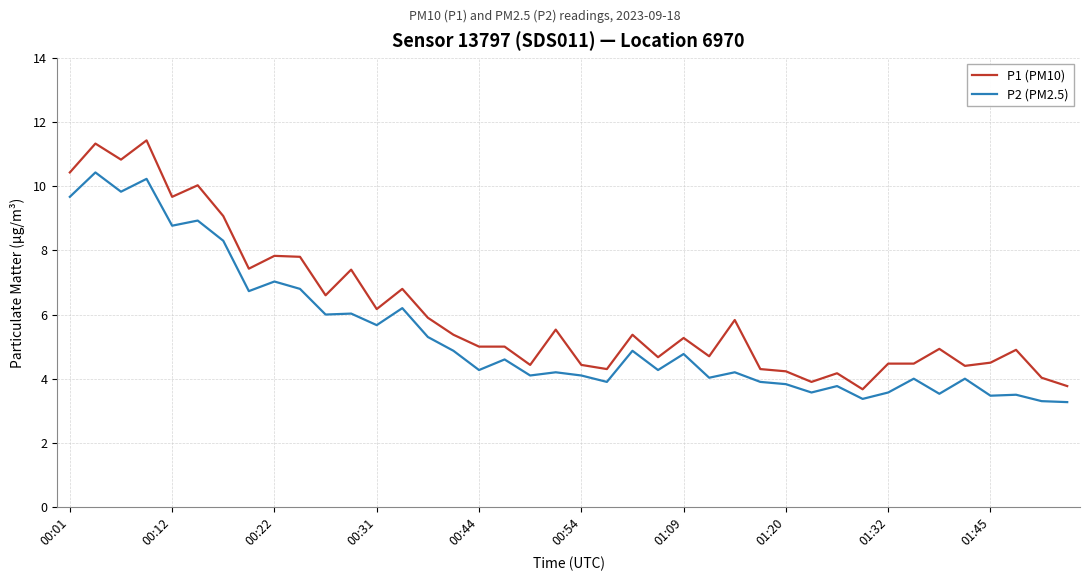

Does the chart display data point markers on the line(s)?

No